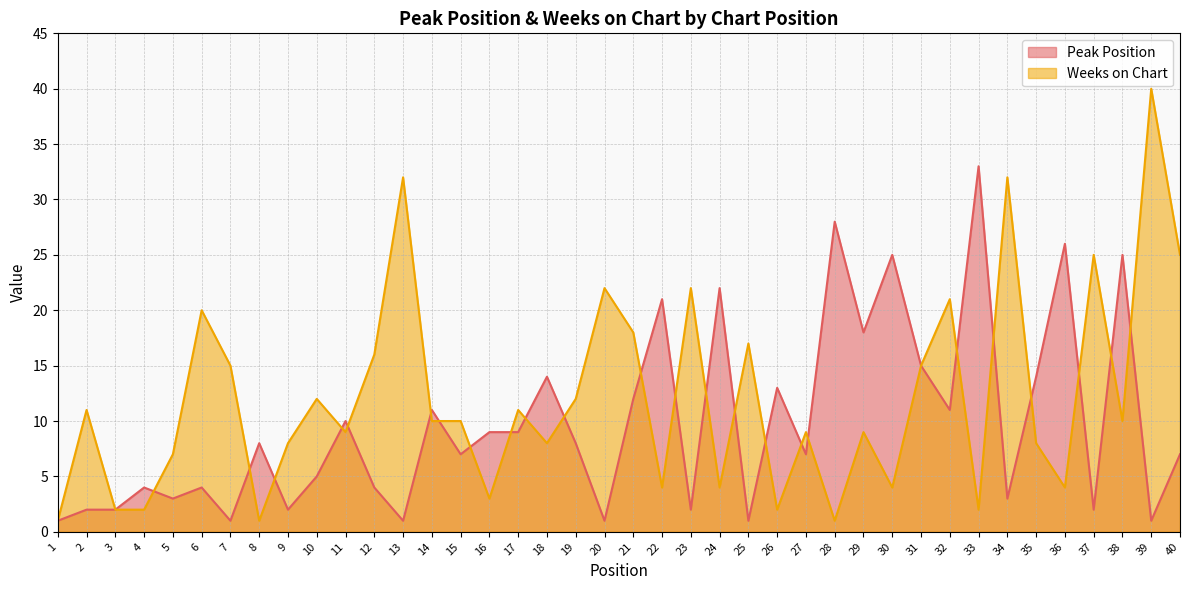

What is the difference between the second highest and minimum values in the Weeks on Chart series?

31